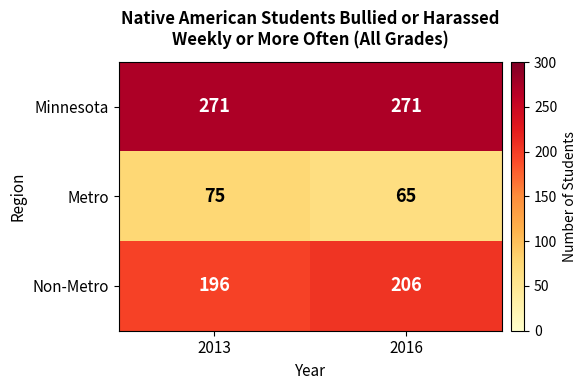

What is the minimum value shown in the chart?

65